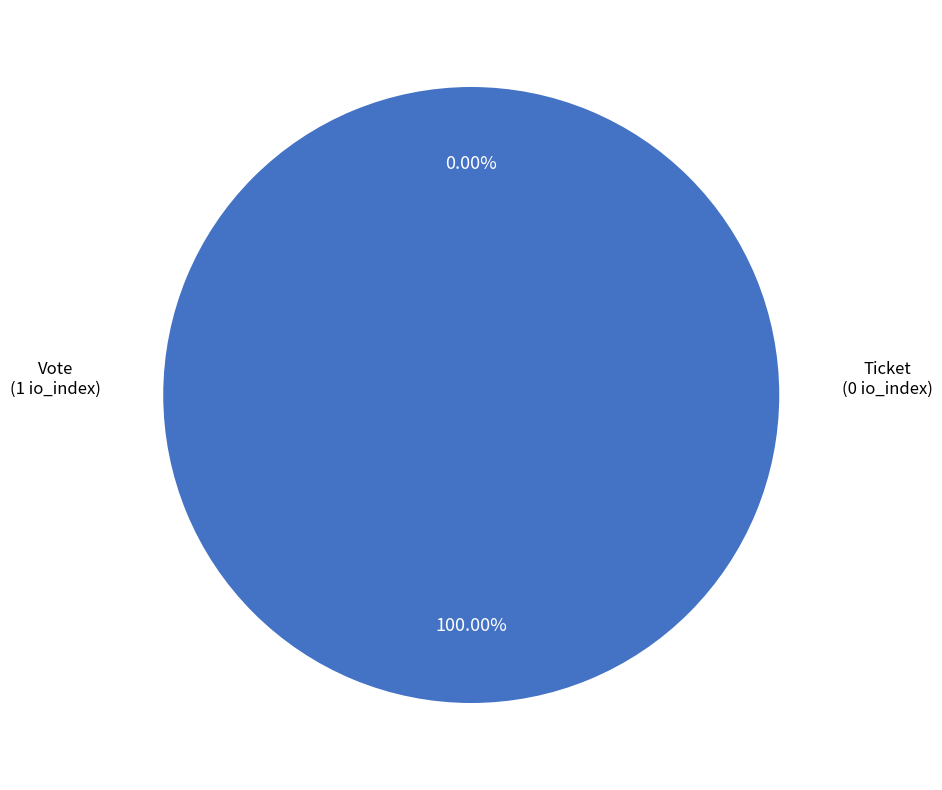

What is the smallest slice in the pie chart?

Ticket